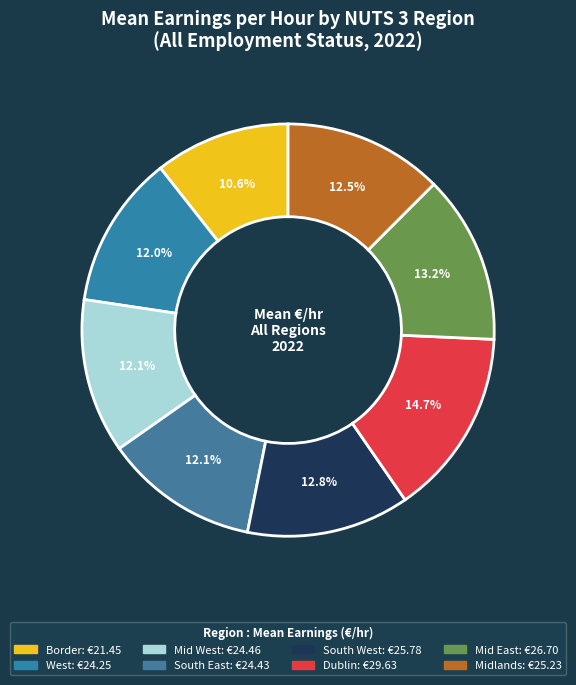

What is the largest slice in the pie chart?

Dublin